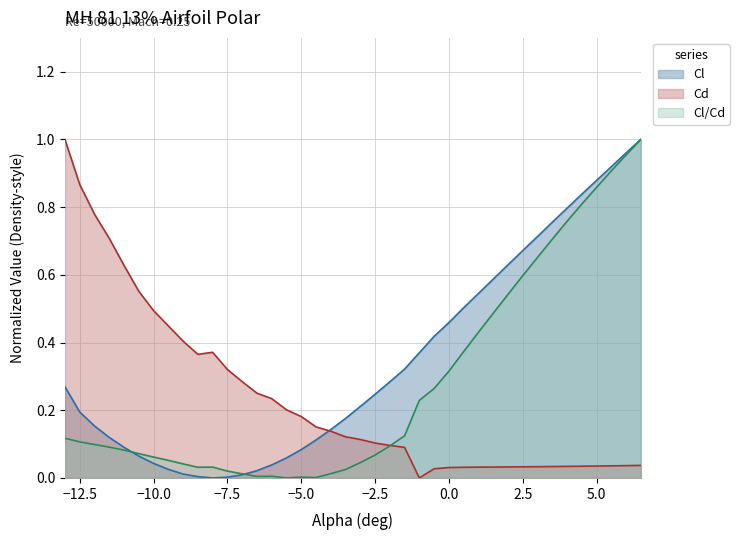

Which series has the largest total across all categories?

Cl